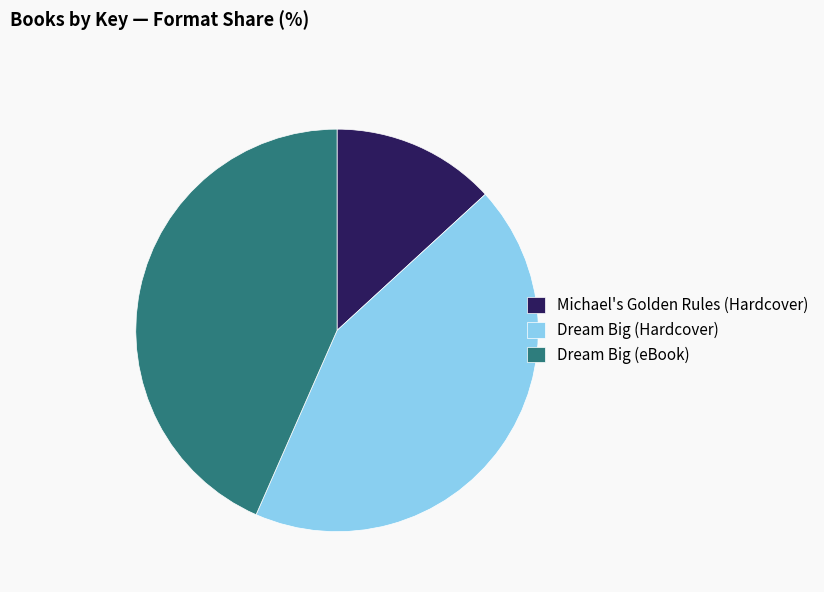

Is there a majority slice in this chart?

No